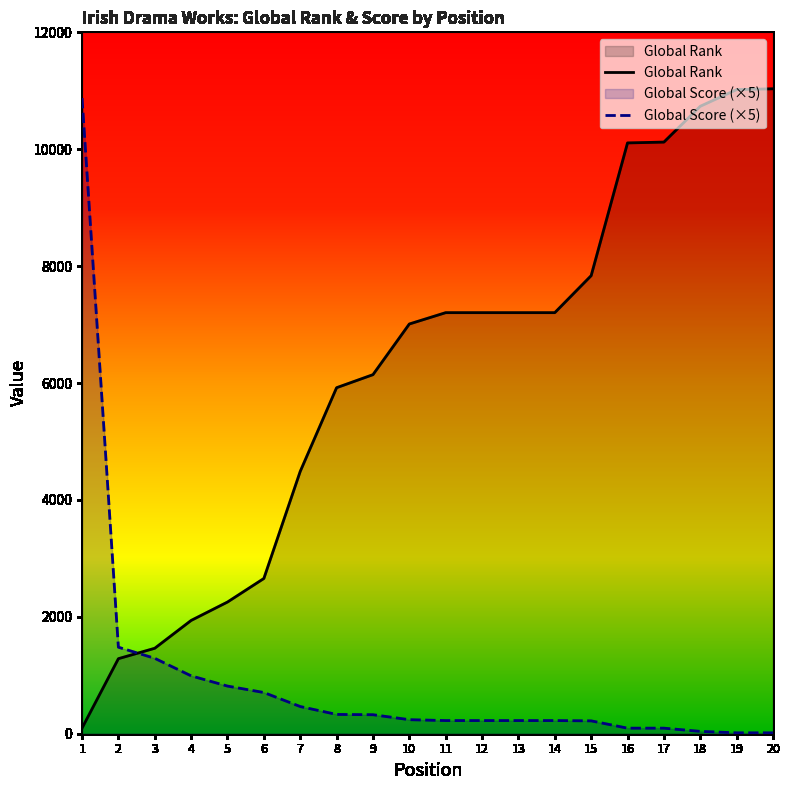

After their last crossing, which series has the higher values: Global Score (×5) or Global Rank?

Global Rank